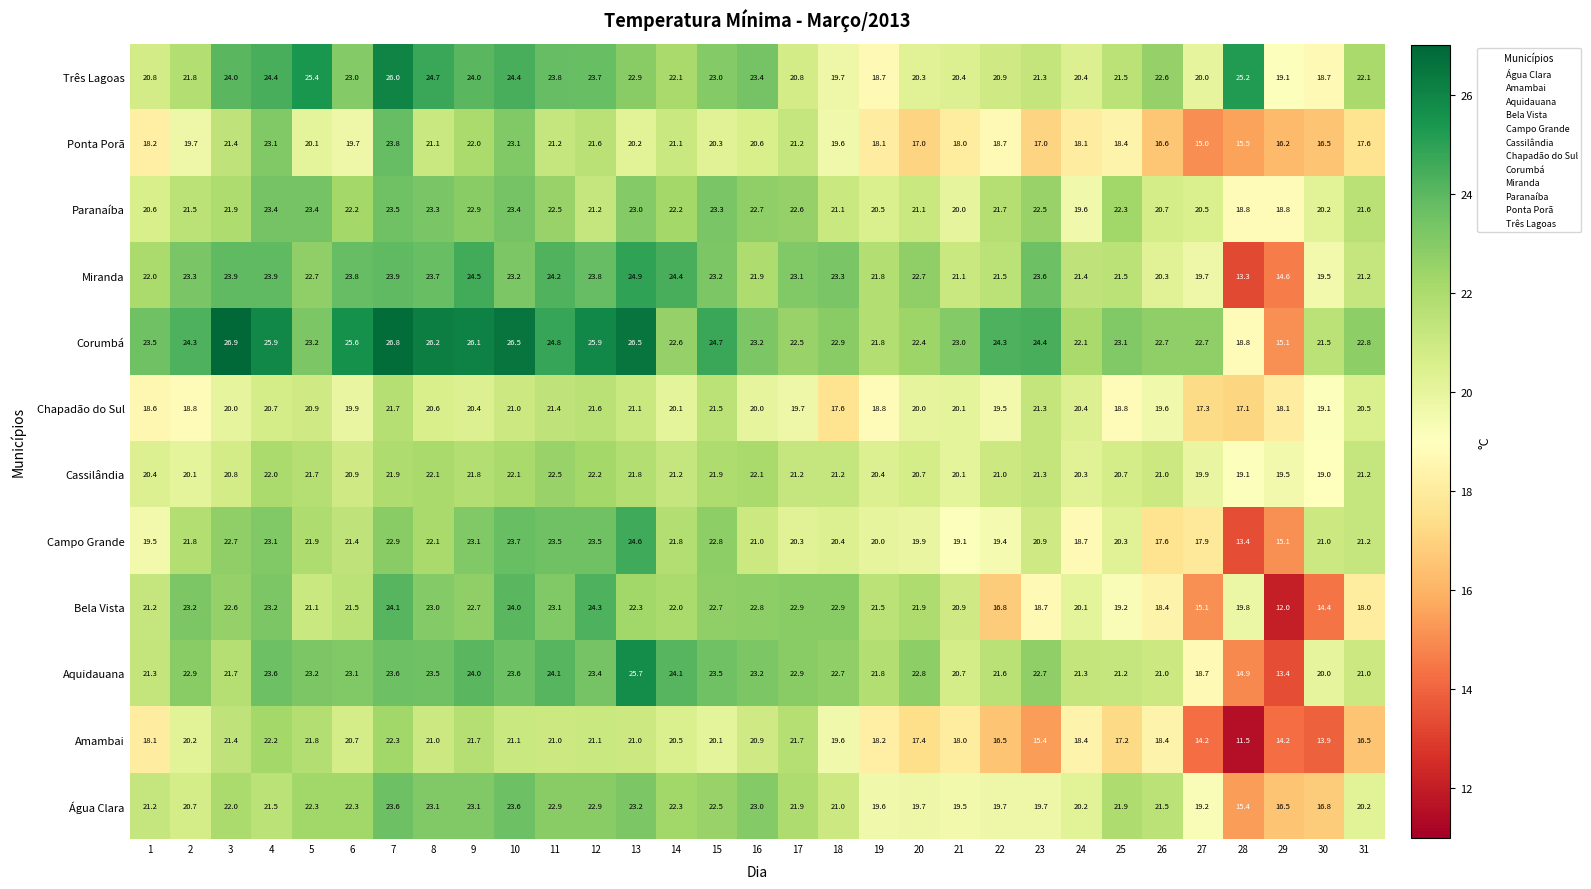

What is the sum of all Corumbá values?

732.8